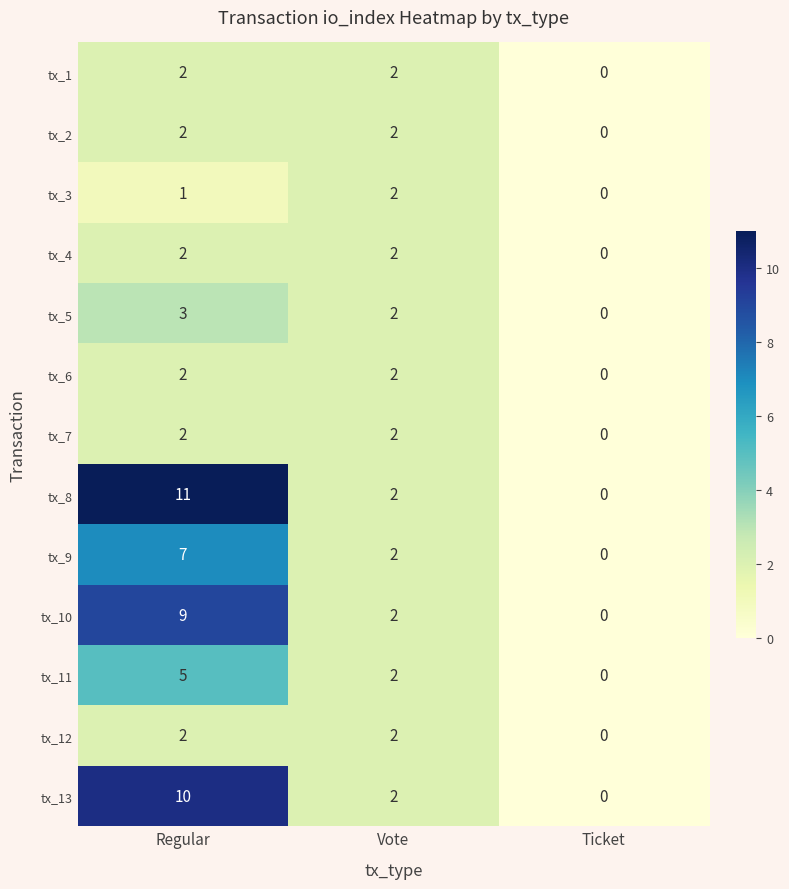

How many series are shown in this chart?

13